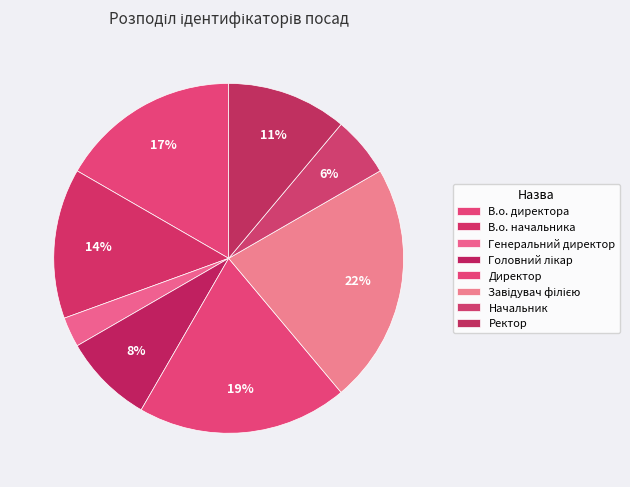

True or false: В.о. начальника accounts for 9% of the total.

False